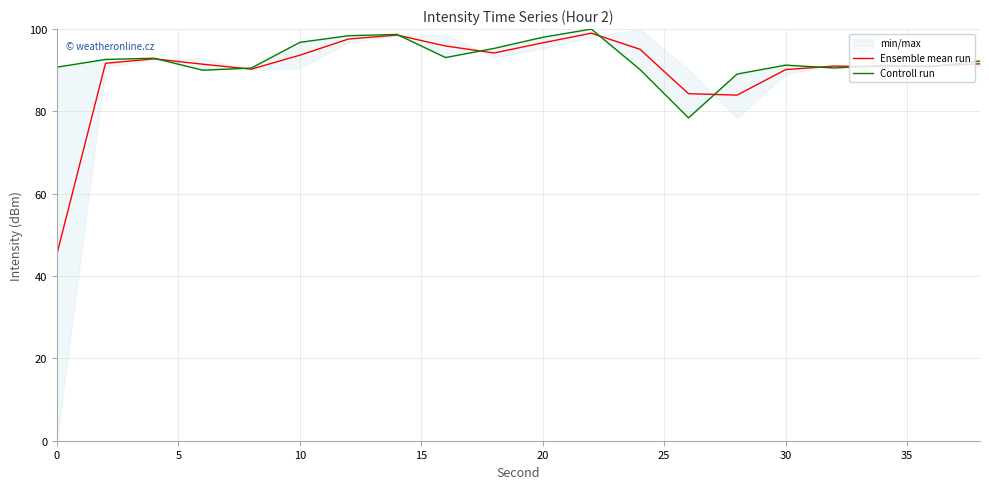

True or false: Controll run has a value of 37.1 at 18.

False